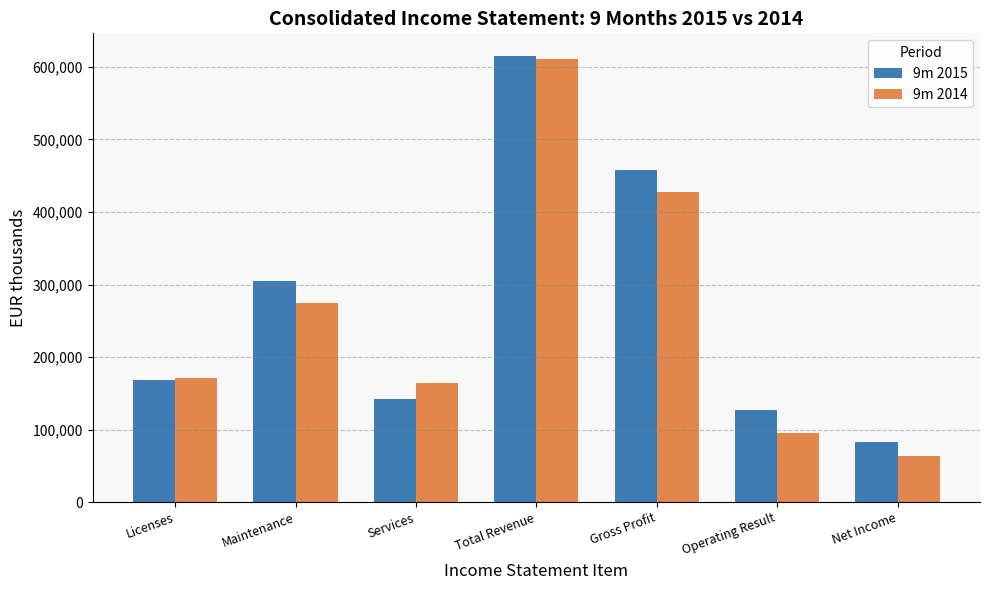

Is it true that 9m 2014 equals 457517 at Maintenance?

False